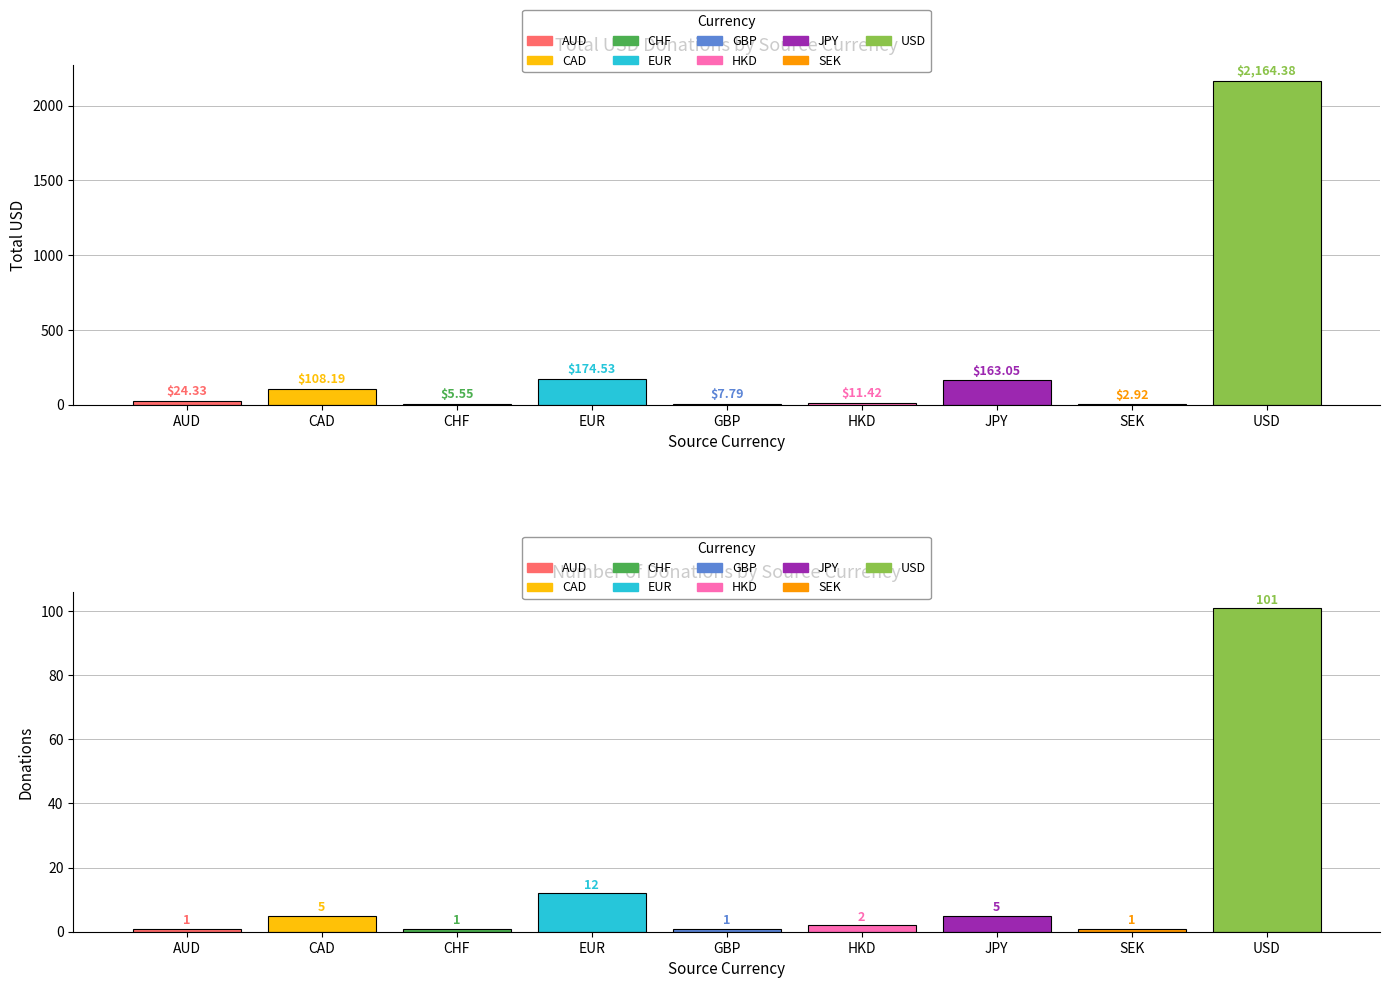

The value of total_usd at 19 is 4.9. True or false?

False